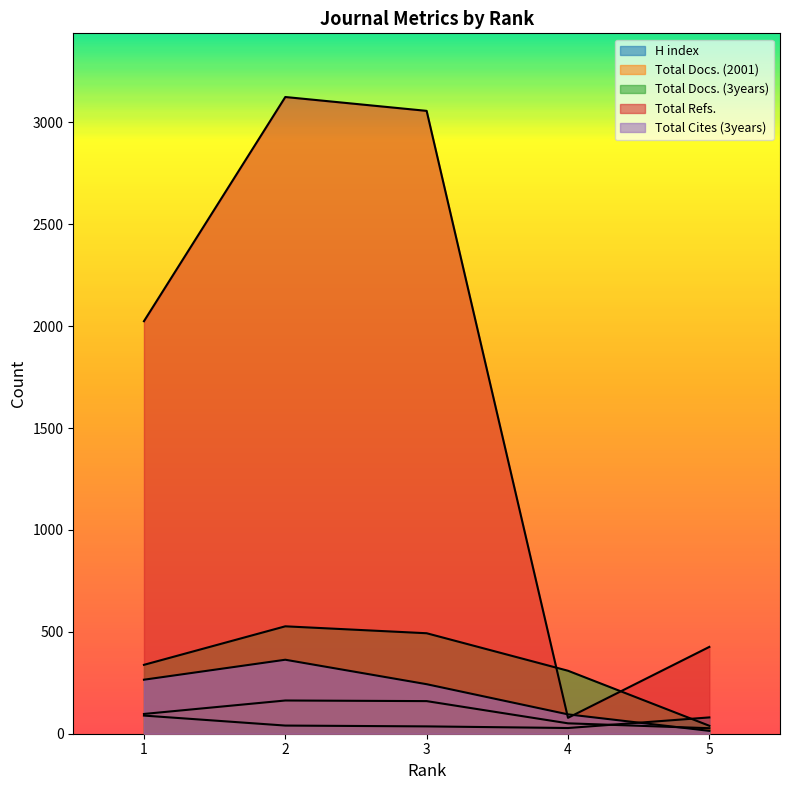

Reading right to left, transcribe all the data shown in this chart.

H index: 5=80	4=28	3=36	2=40	1=89
Total Docs. (2001): 5=27	4=51	3=160	2=163	1=97
Total Docs. (3years): 5=39	4=309	3=493	2=527	1=338
Total Refs.: 5=426	4=78	3=3056	2=3124	1=2024
Total Cites (3years): 5=14	4=95	3=243	2=363	1=265